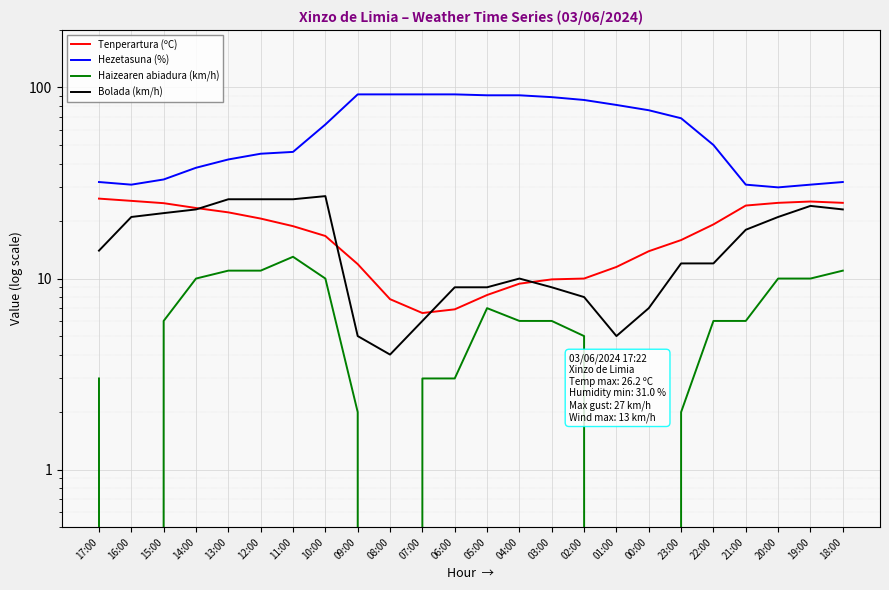

Reading left to right, transcribe all the data shown in this chart.

Tenperartura (ºC): 26.2	25.5	24.8	23.4	22.2	20.6	18.8	16.7	11.9	7.8	6.6	6.9	8.2	9.4	9.9	10.0	11.5	13.9	15.9	19.2	24.1	24.9	25.3	24.9
Hezetasuna (%): 32.0	31.0	33.0	38.0	42.0	45.0	46.0	64.0	92.0	92.0	92.0	92.0	91.0	91.0	89.0	86.0	81.0	76.0	69.0	50.0	31.0	30.0	31.0	32.0
Haizearen abiadura (km/h): 3.0	0.0	6.0	10.0	11.0	11.0	13.0	10.0	2.0	0.0	3.0	3.0	7.0	6.0	6.0	5.0	0.0	0.0	2.0	6.0	6.0	10.0	10.0	11.0
Bolada (km/h): 14.0	21.0	22.0	23.0	26.0	26.0	26.0	27.0	5.0	4.0	6.0	9.0	9.0	10.0	9.0	8.0	5.0	7.0	12.0	12.0	18.0	21.0	24.0	23.0